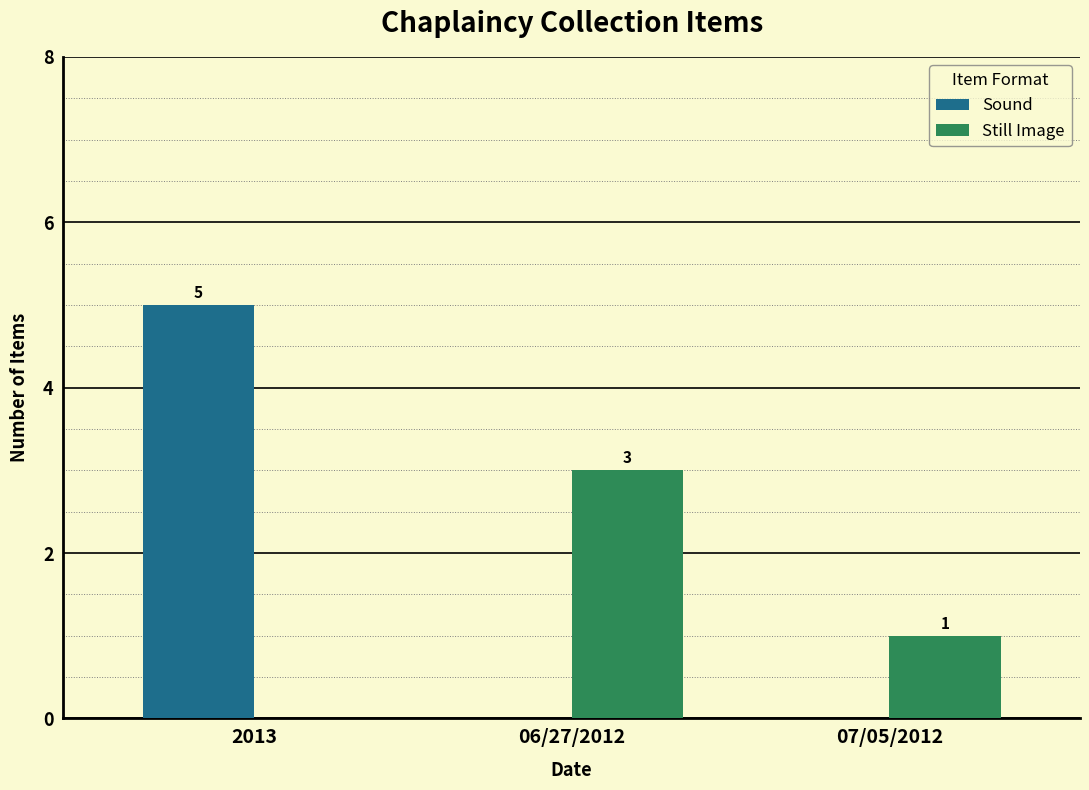

How many Still Image values are between 0 and 3?

3